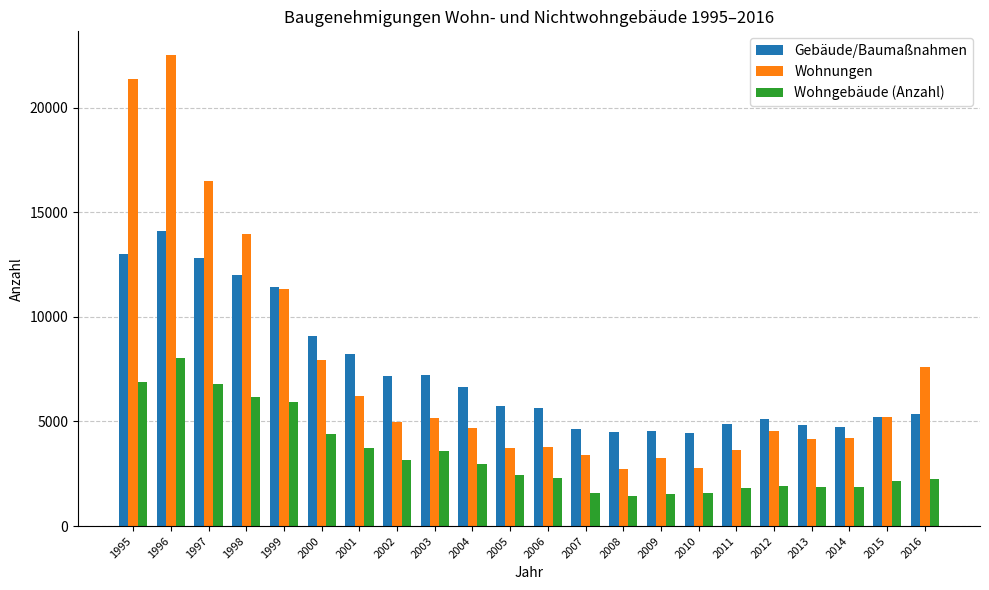

What are all the series names shown in the legend?

Gebäude/Baumaßnahmen, Wohnungen, Wohngebäude (Anzahl)